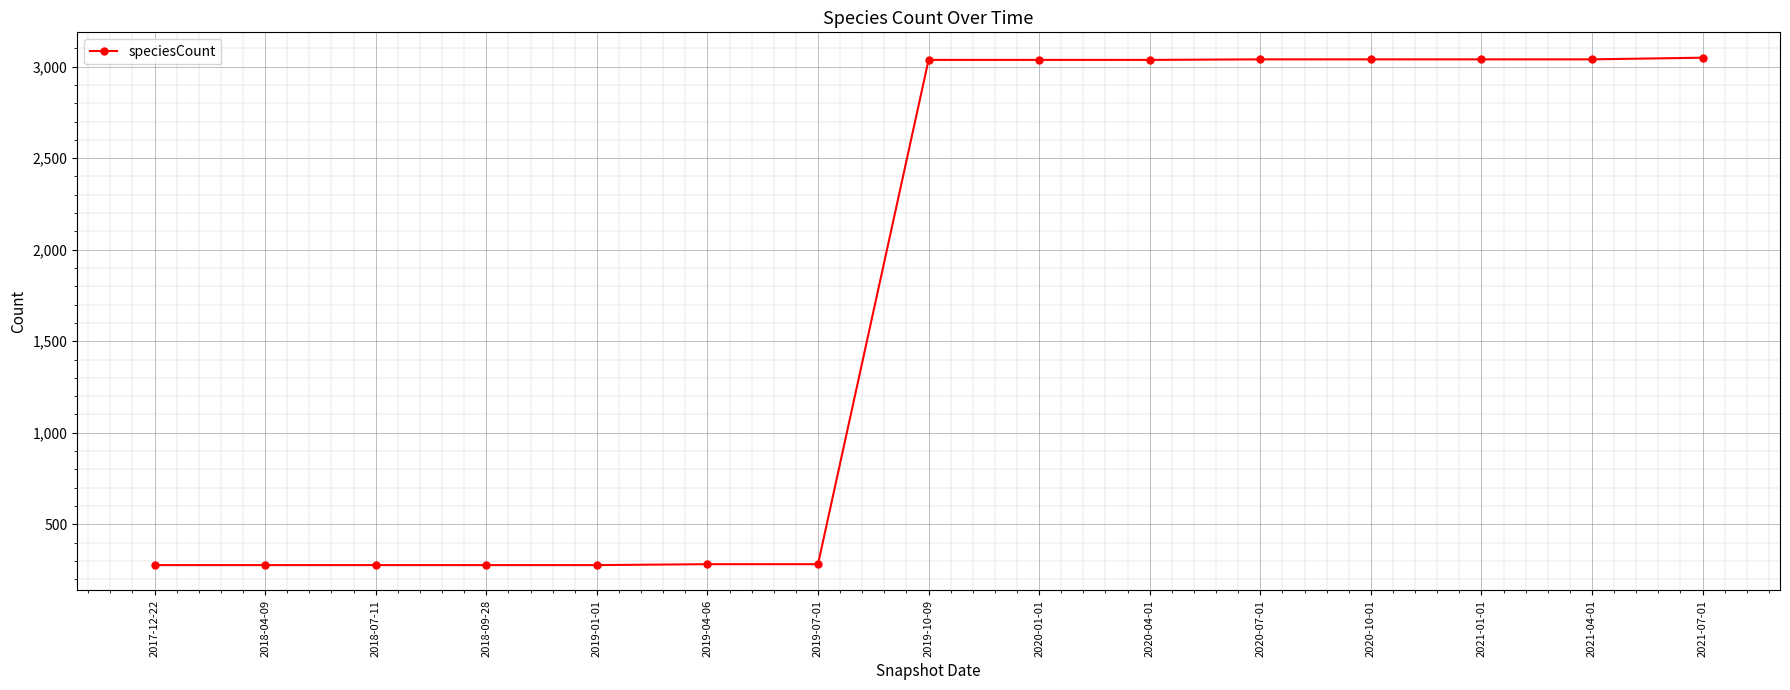

How many data points are less than 3037?

7